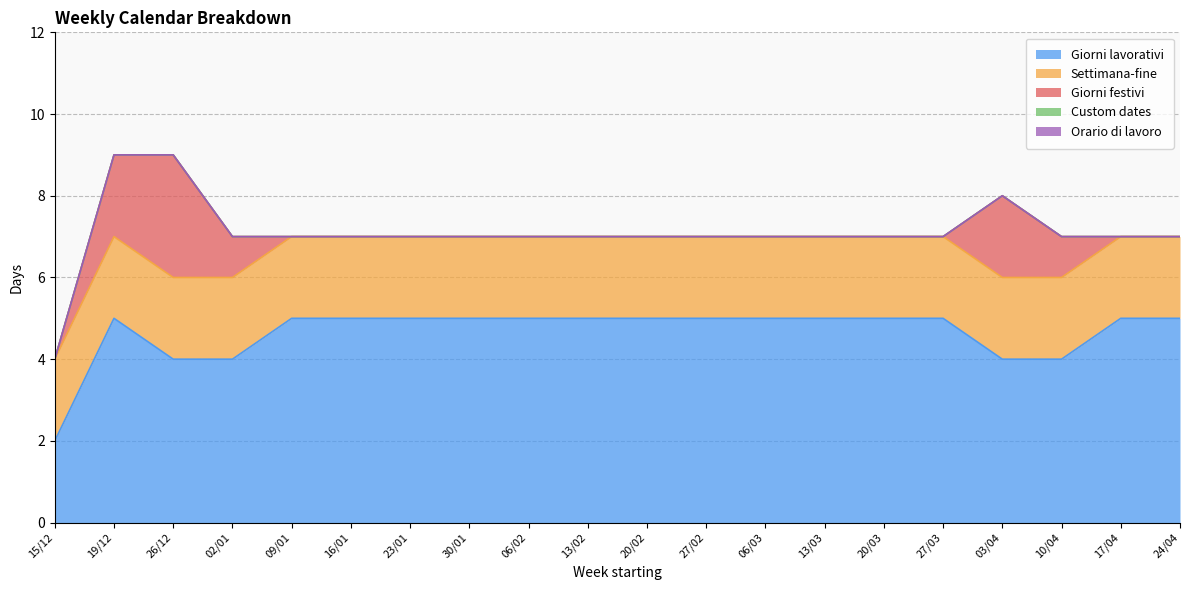

Where is Giorni lavorativi nearest to the value 3?

15/12